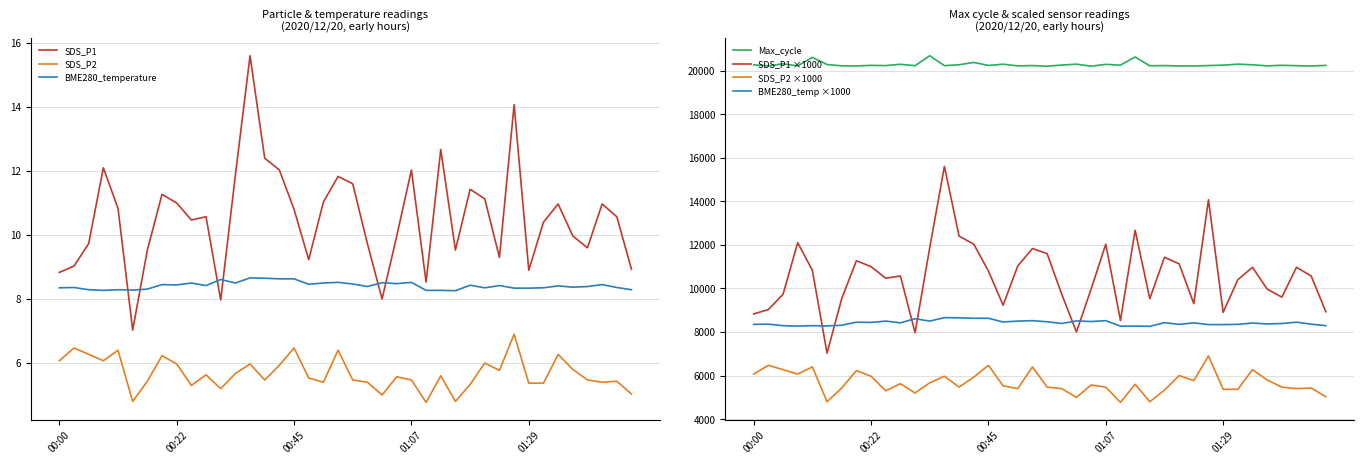

True or false: SDS_P1 and Max_cycle intersect in this chart.

False